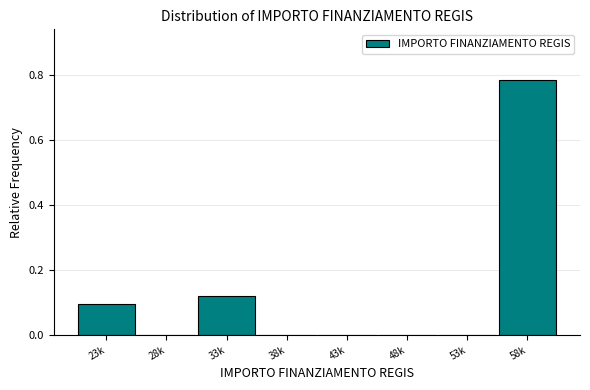

The chart shows a value of 0.1 at 23k. True or false?

True